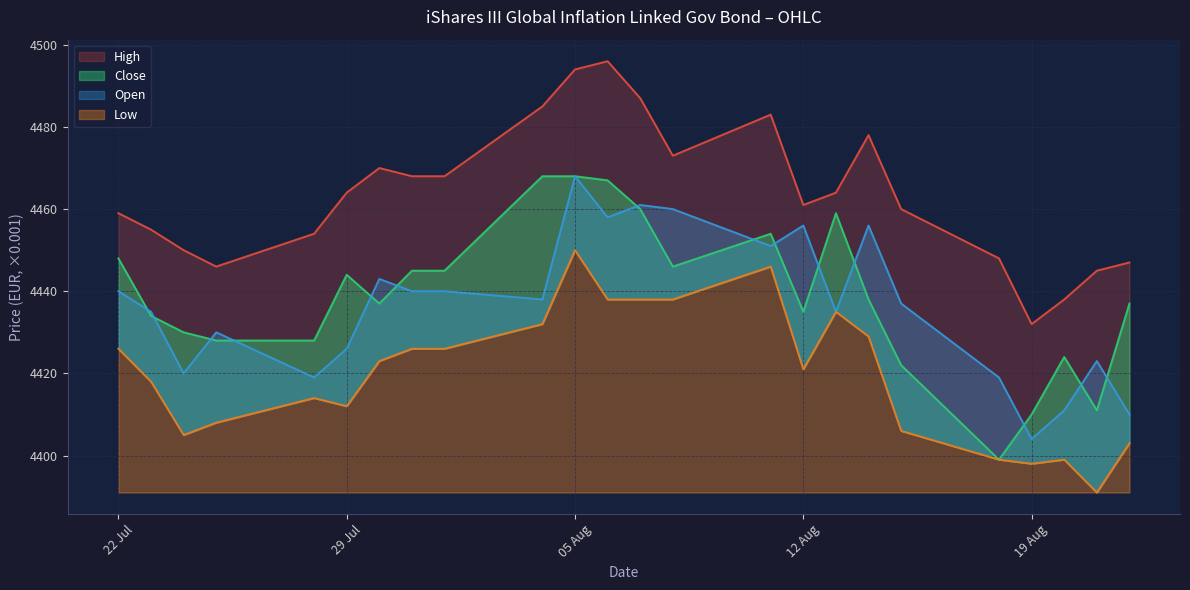

At which category does High reach its first local valley?

25.07.2025